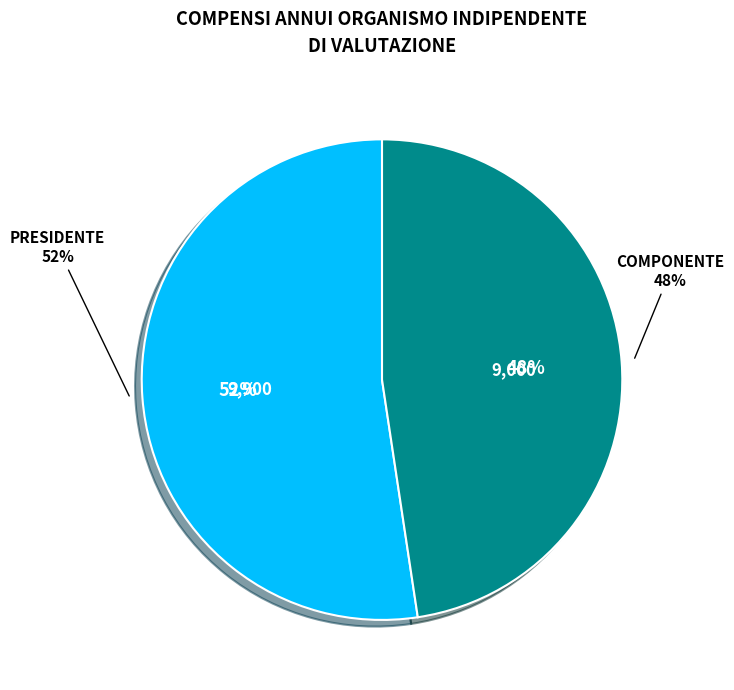

Rank the categories by value from highest to lowest.

PRESIDENTE, COMPONENTE